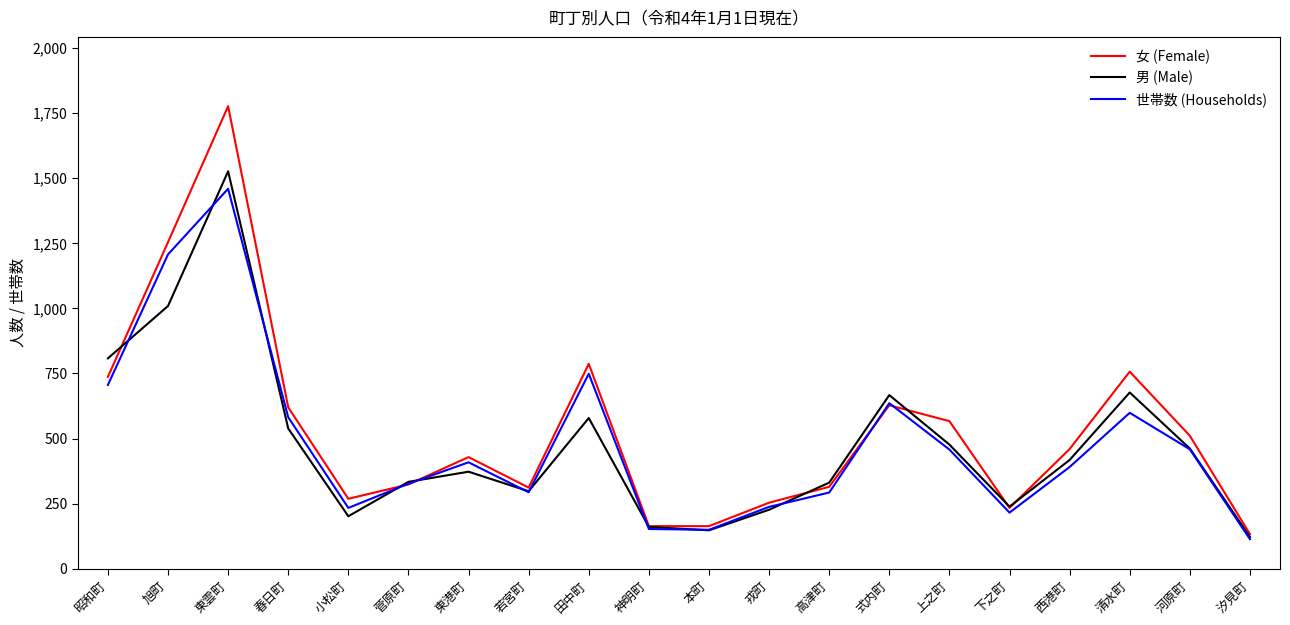

The 女 (Female) series shows 429 at 東港町. True or false?

True